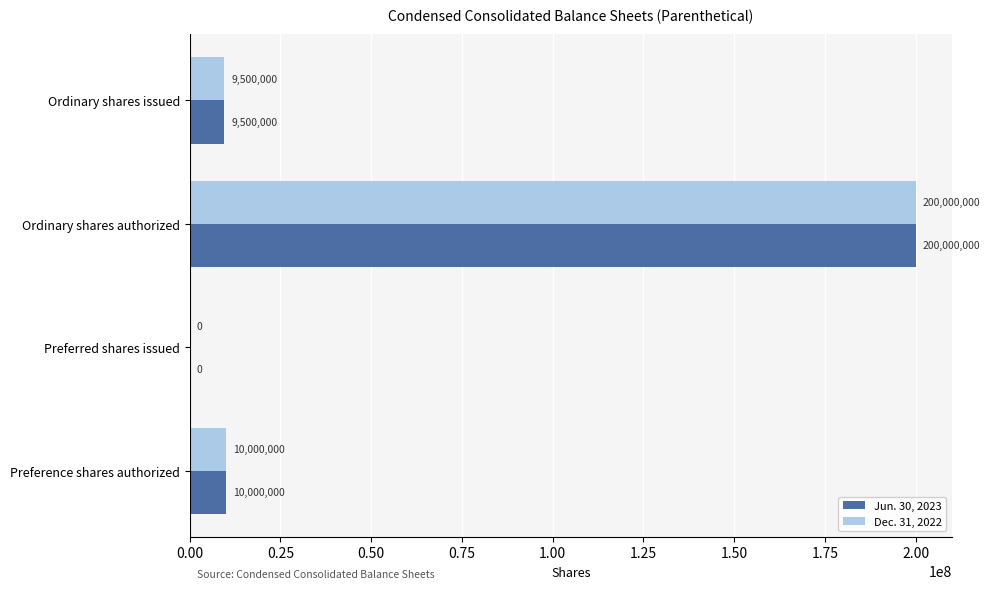

At which category is the sum across all series the highest?

Ordinary shares authorized